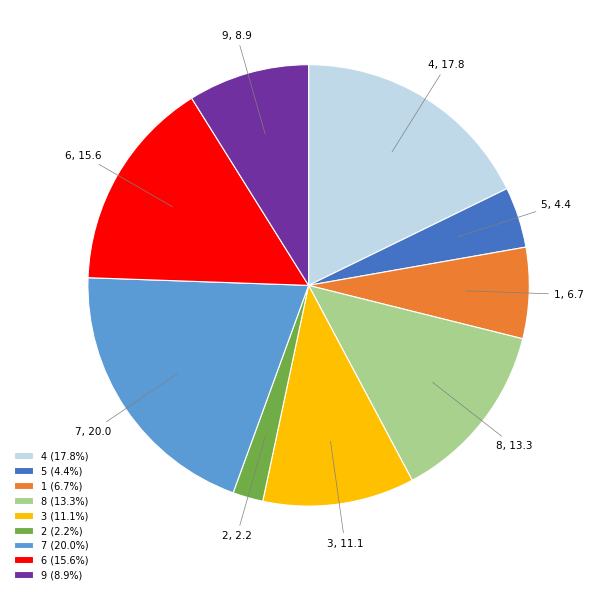

Do 4 (17.8%) and 3 (11.1%) together represent more than half of the pie?

No